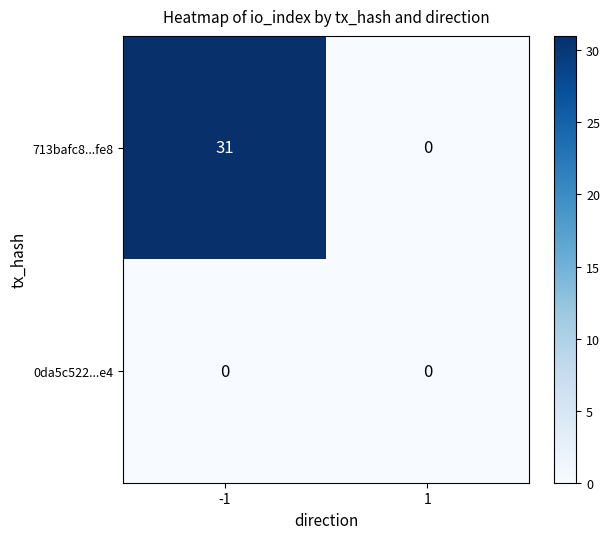

True or false: 713bafc8...fe8 has a value of 11 at 1.

False